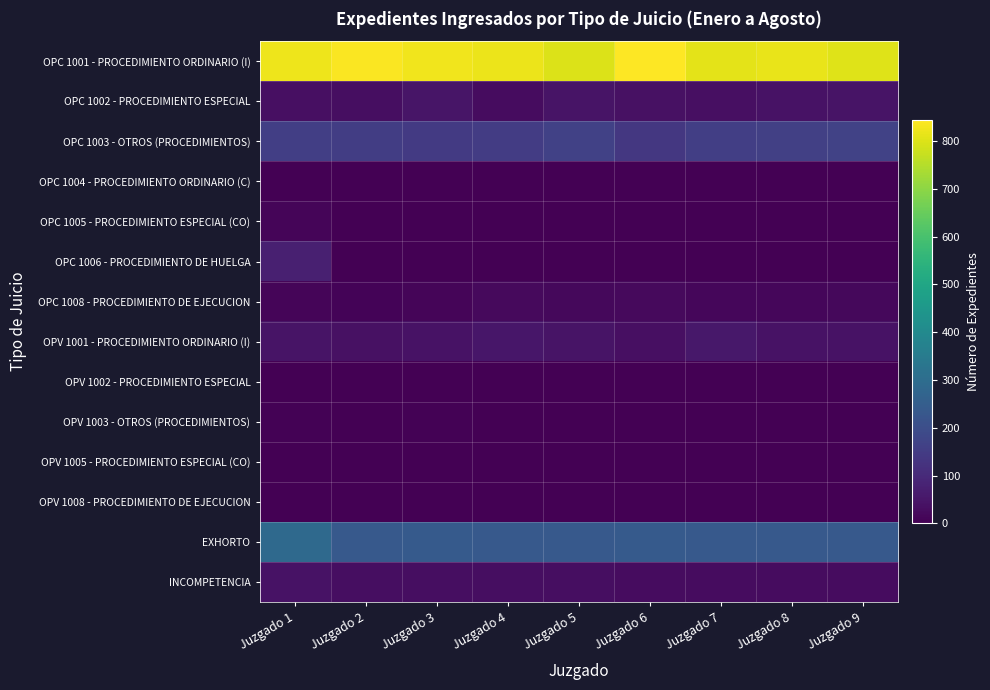

What is the greatest value displayed?

844